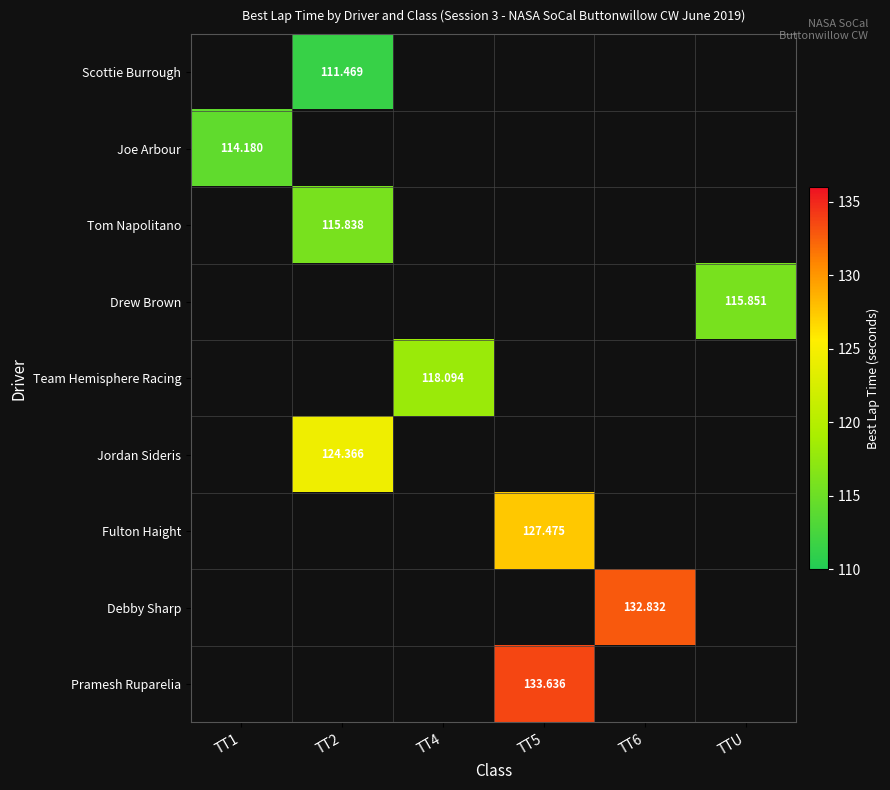

What is the greatest value displayed?

133.6